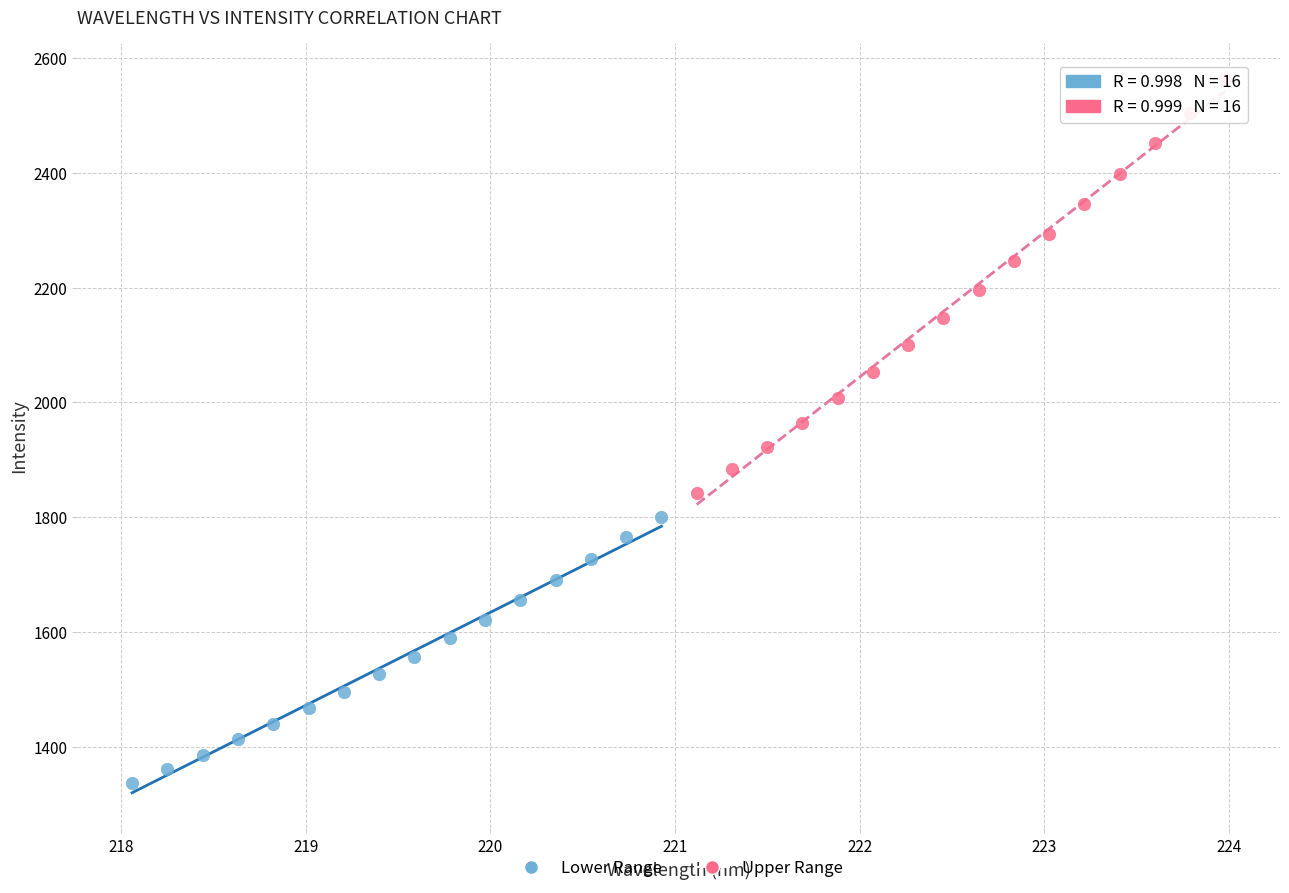

Which series contains the lowest Y value?

Lower Range